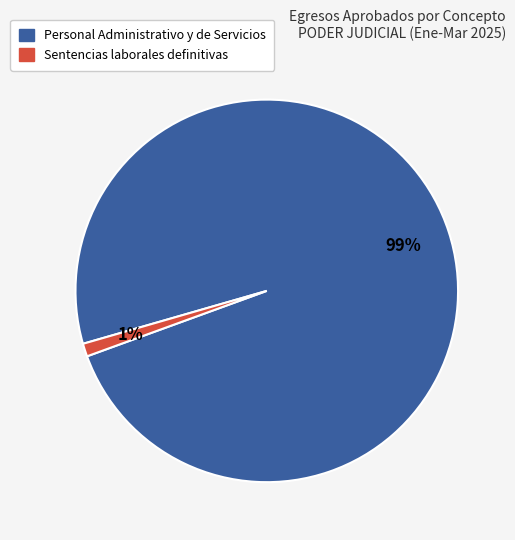

To the nearest percent, what is the average slice percentage?

50%